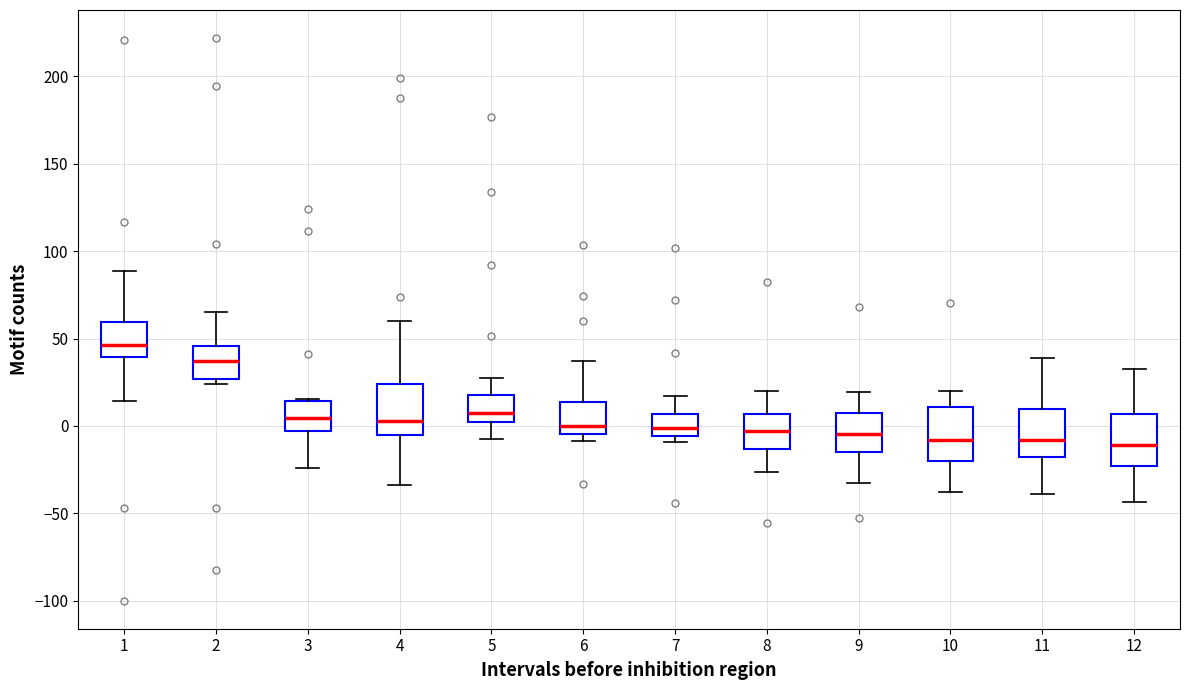

Where is the lower edge of the box at x = 4 on the y-axis? The values are not printed on the chart, so give them approximately, as read against the axis.

-5